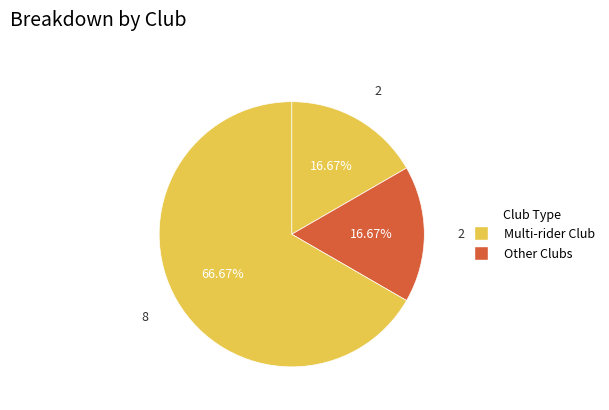

How many segments does this pie chart have?

3